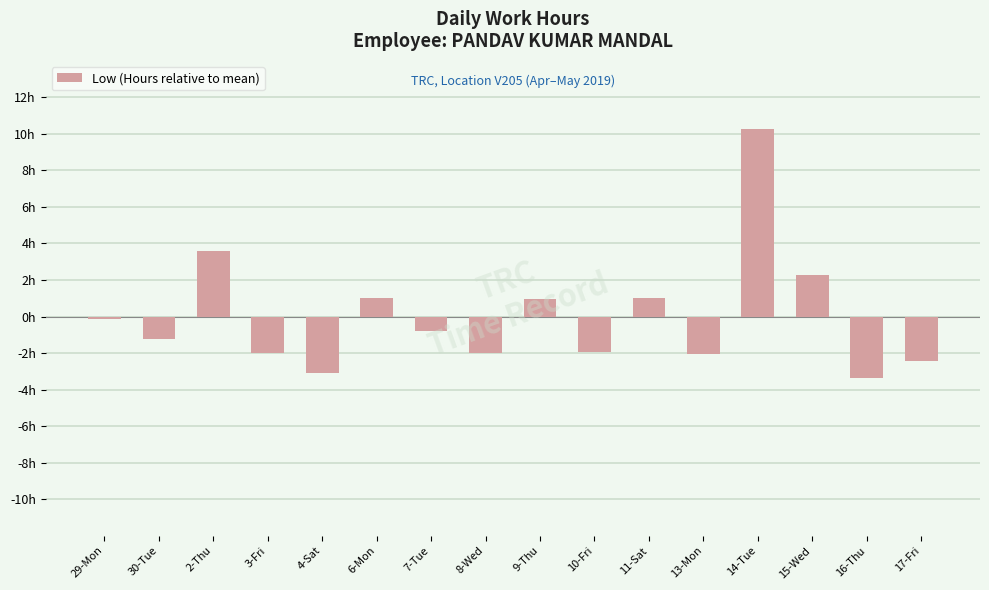

Does the chart contain any negative values?

Yes